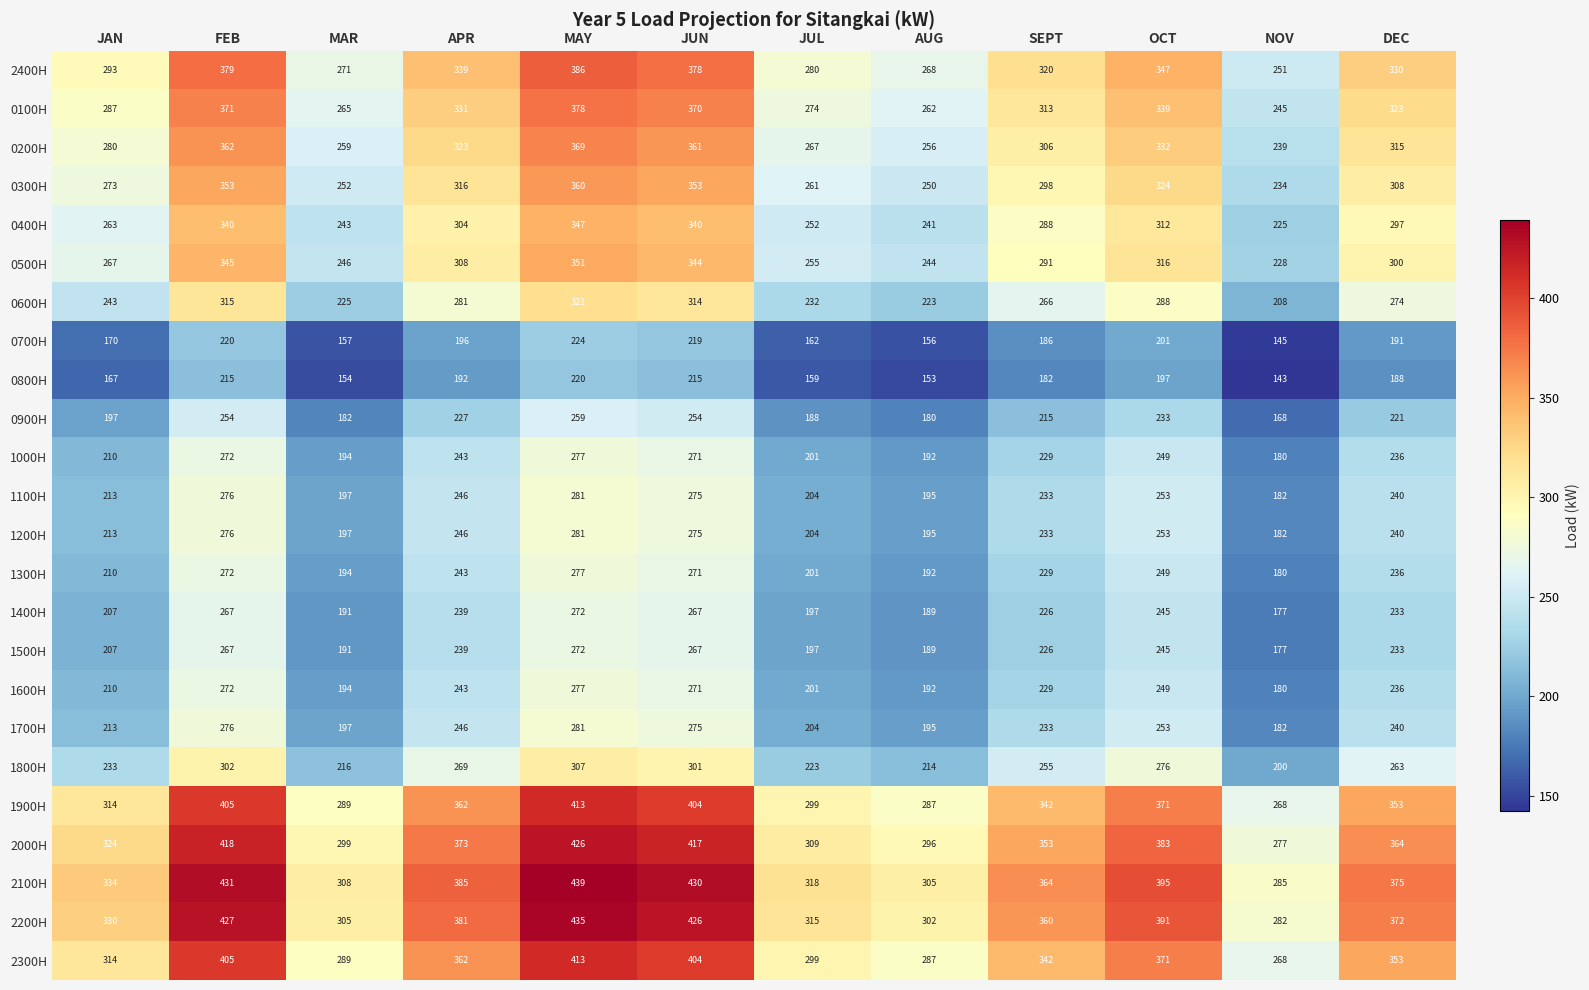

Where does the 2000H series first go above 364?

FEB